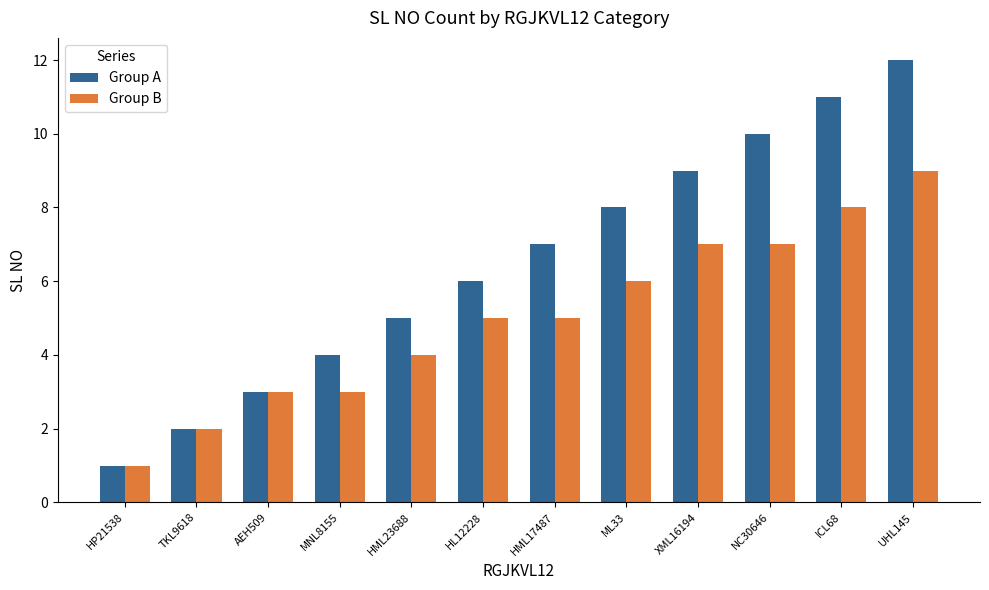

What position from the left is HL12228?

6